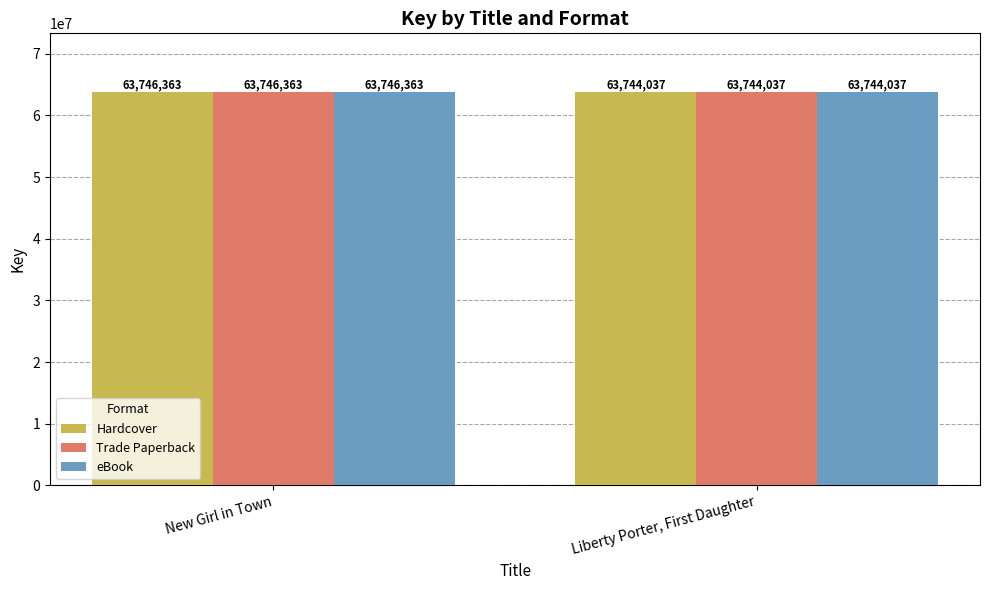

Reading right to left, what are all the values shown in this chart?

Hardcover: Liberty Porter, First Daughter=63744037	New Girl in Town=63746363
Trade Paperback: Liberty Porter, First Daughter=63744037	New Girl in Town=63746363
eBook: Liberty Porter, First Daughter=63744037	New Girl in Town=63746363